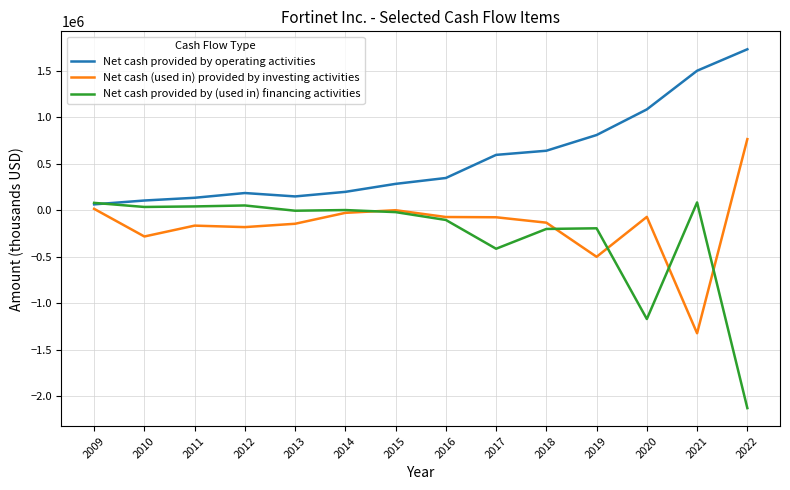

What is the difference between the Net cash (used in) provided by investing activities values at 2022 and 2016?

838023